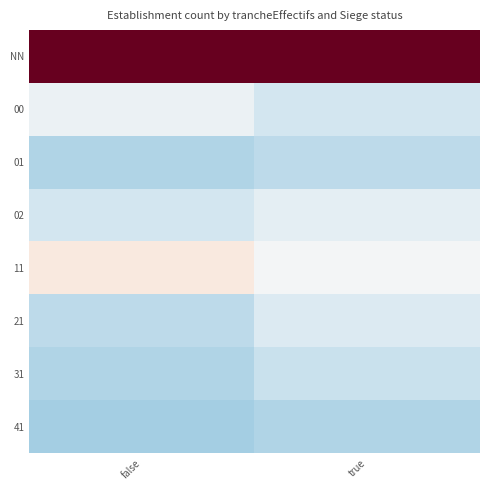

Which series has the largest range (max minus min)?

NN